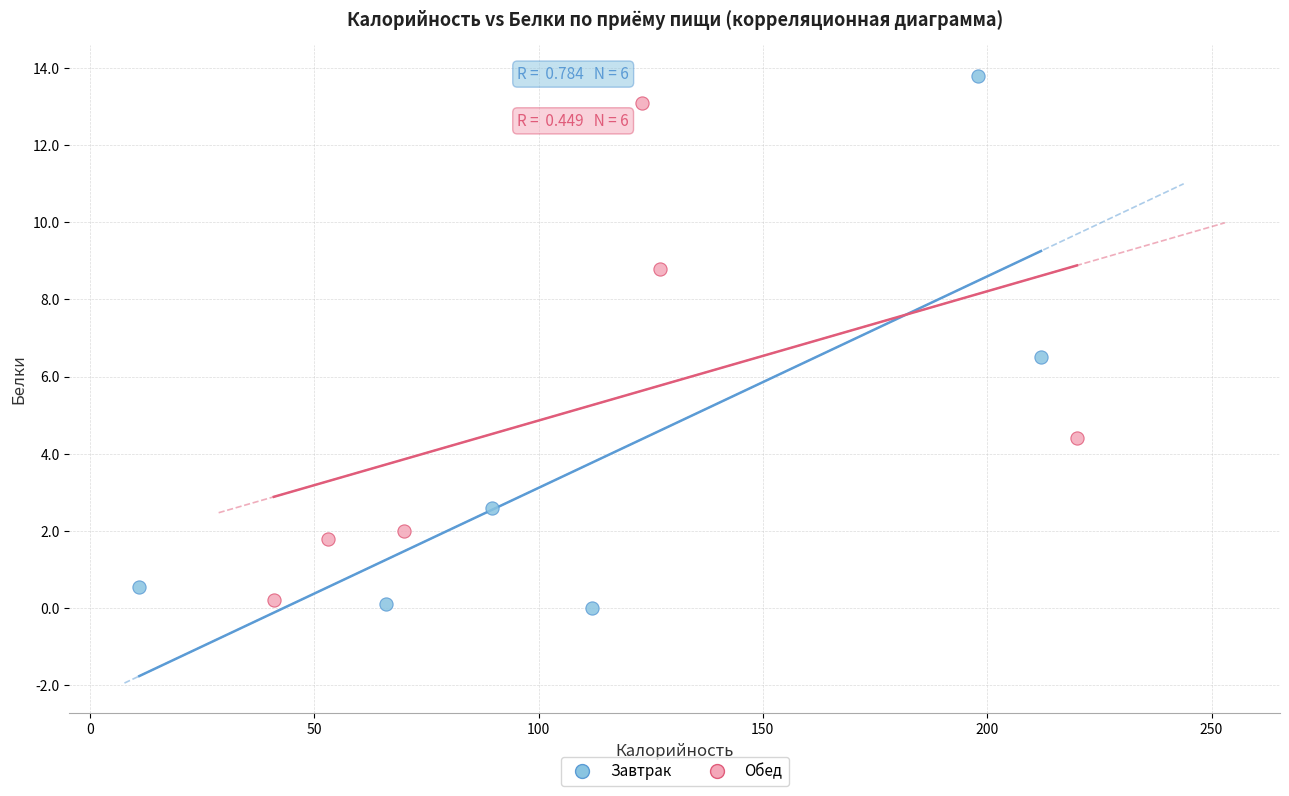

Which series contains the highest Y value?

Завтрак